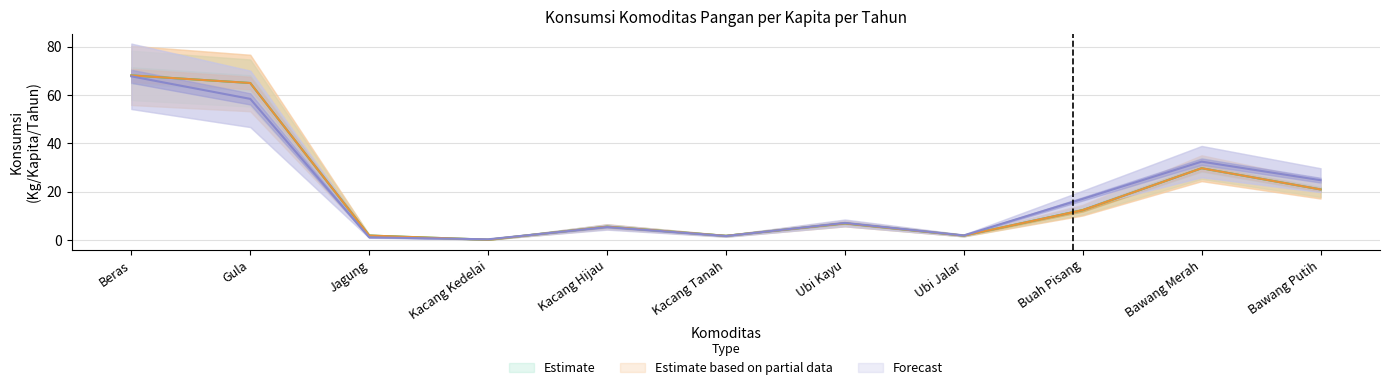

Reading left to right, transcribe all the data shown in this chart.

2021: 68.1	65.0	1.8	0.1	5.5	1.7	6.8	1.8	12.3	29.7	20.9
2022: 68.1	65.0	1.8	0.1	5.5	1.7	6.8	1.8	12.3	29.7	20.9
2023: 67.7	58.4	1.1	0.2	5.3	1.6	7.0	1.8	17.0	32.4	24.7